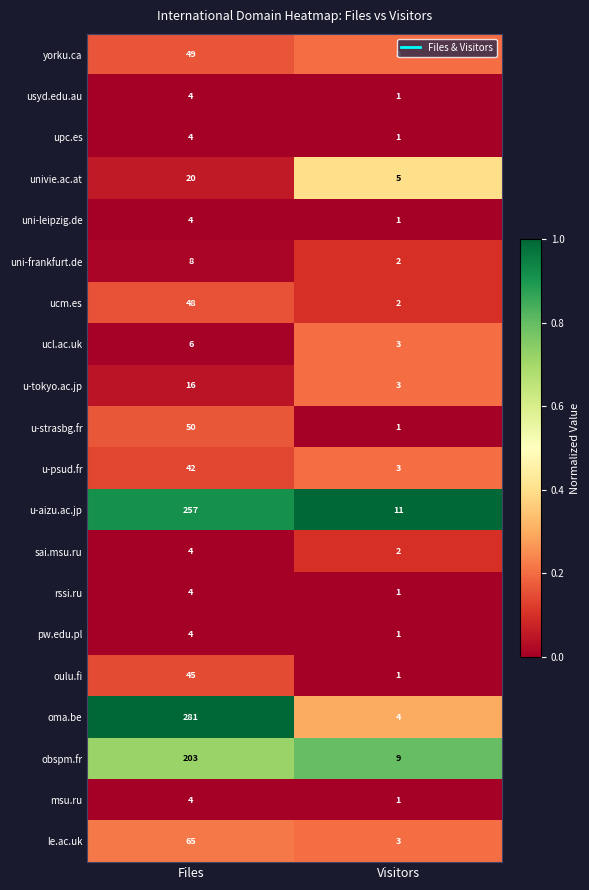

Between Files and Visitors, which series saw the biggest shift?

oma.be